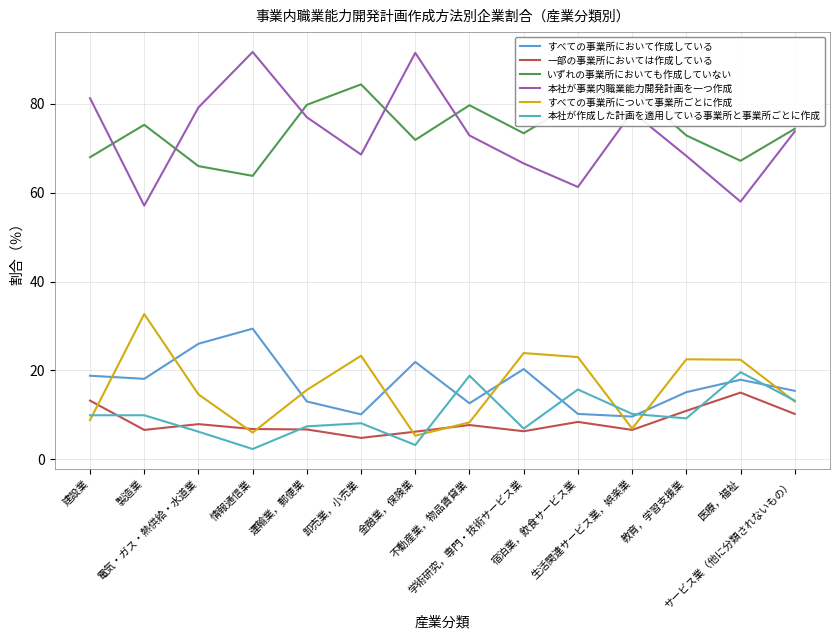

Does the chart have visible grid lines?

Yes